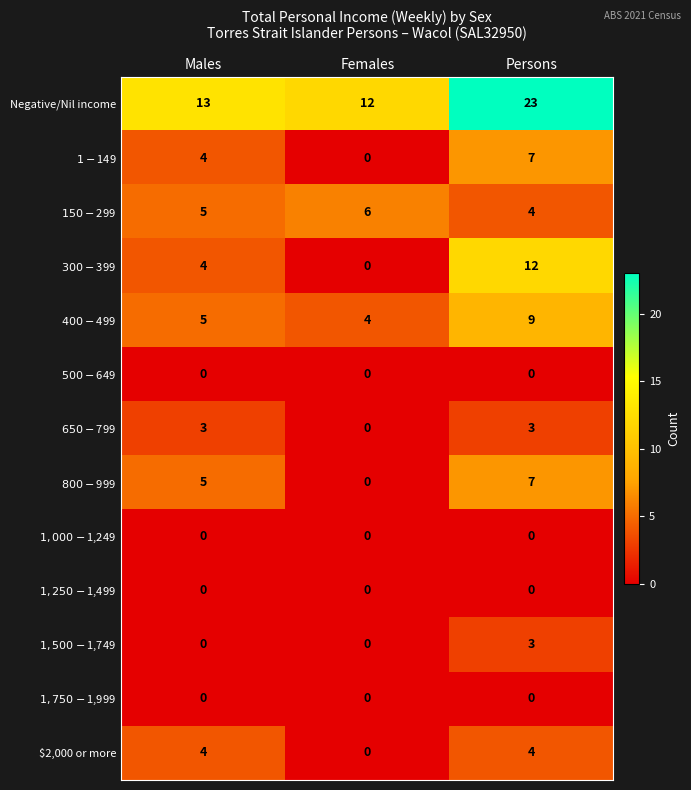

Read the Negative/Nil income value at Persons, to the nearest 5.

25